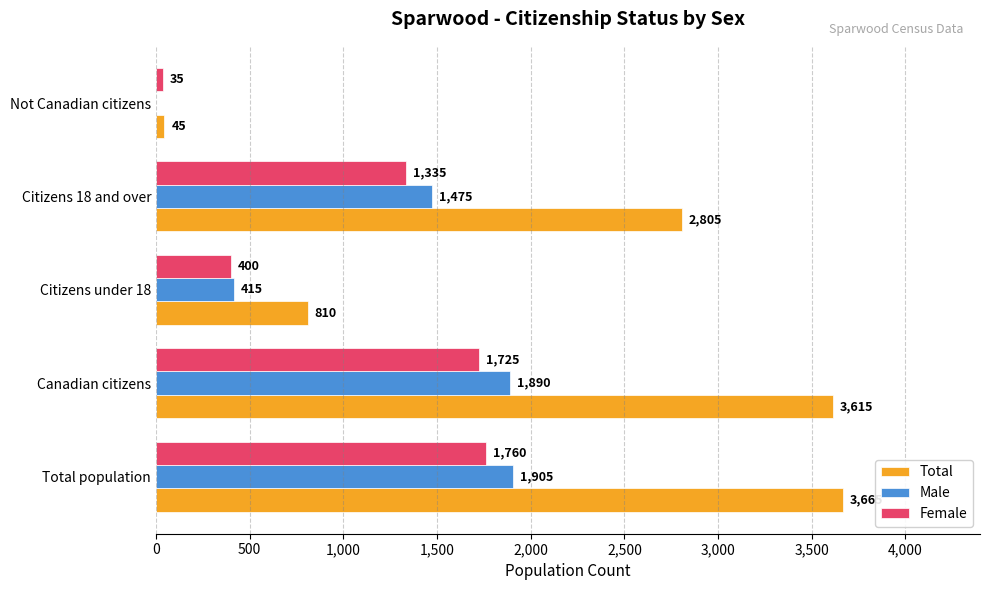

Which category has the highest value across all series?

Total population